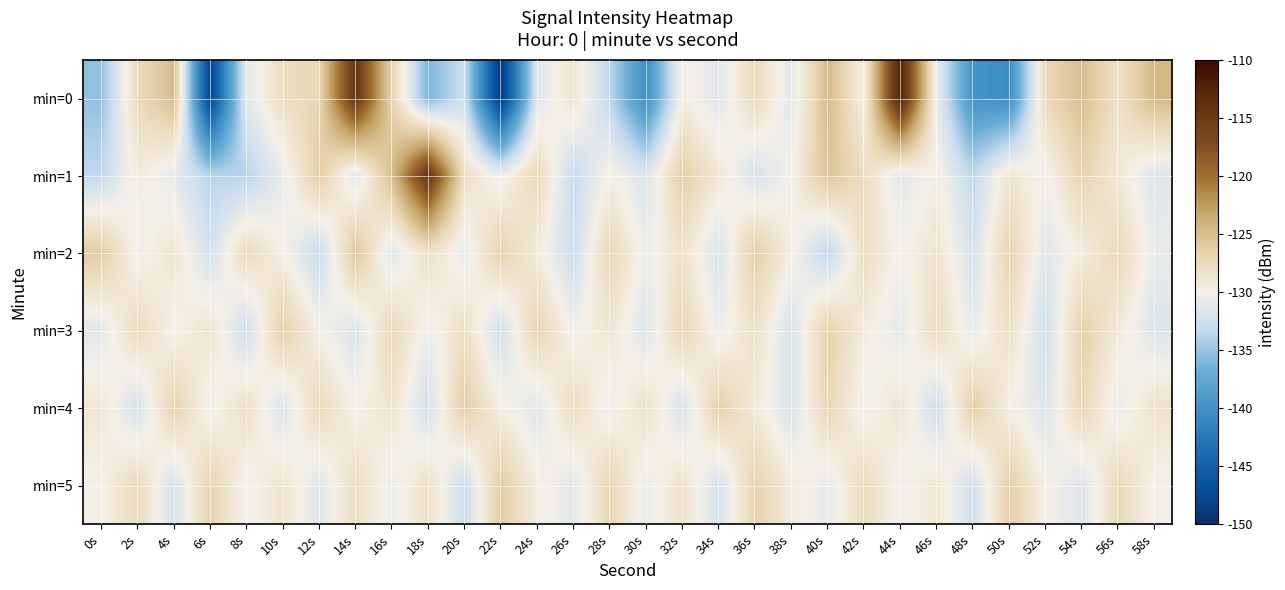

Which category has the lowest value across all series?

22s